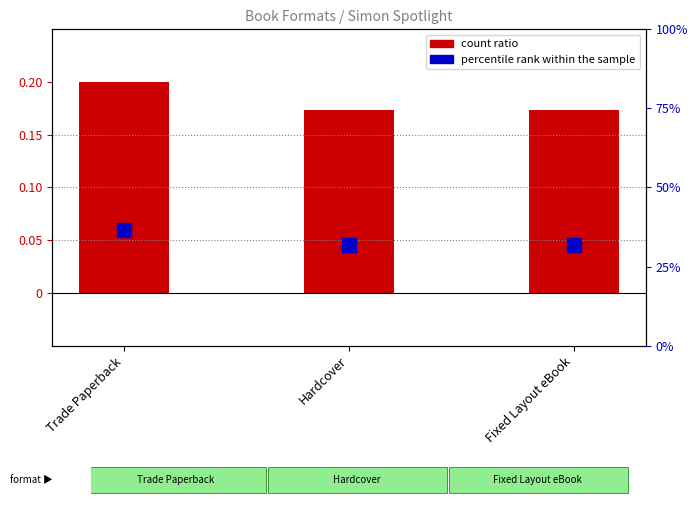

Is it true that count ratio equals 0.2 at Hardcover?

False